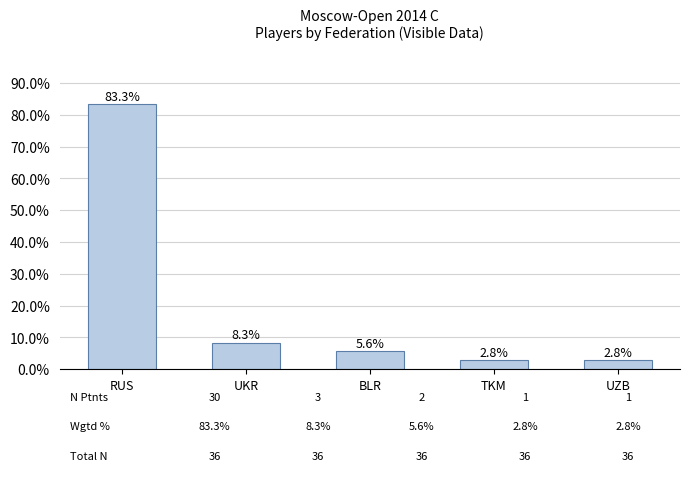

What is the sum of the values at TKM and UKR?

11.1